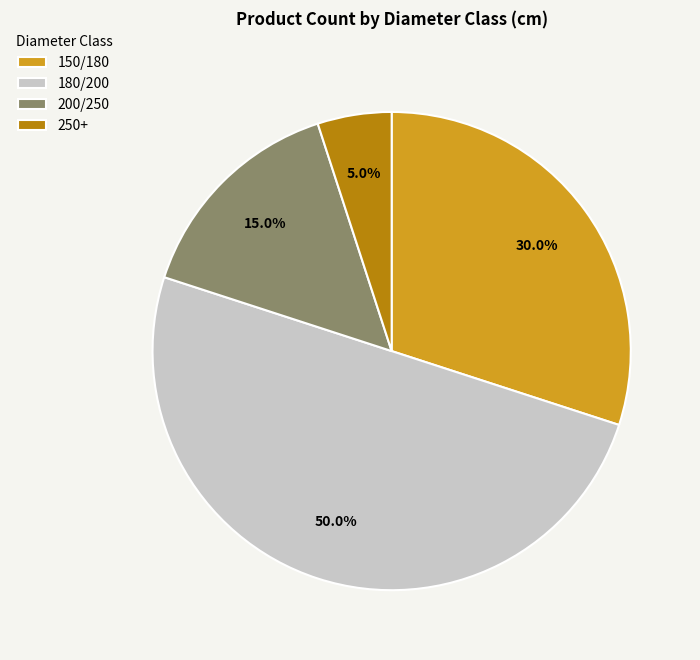

How many slices are in this pie chart?

4